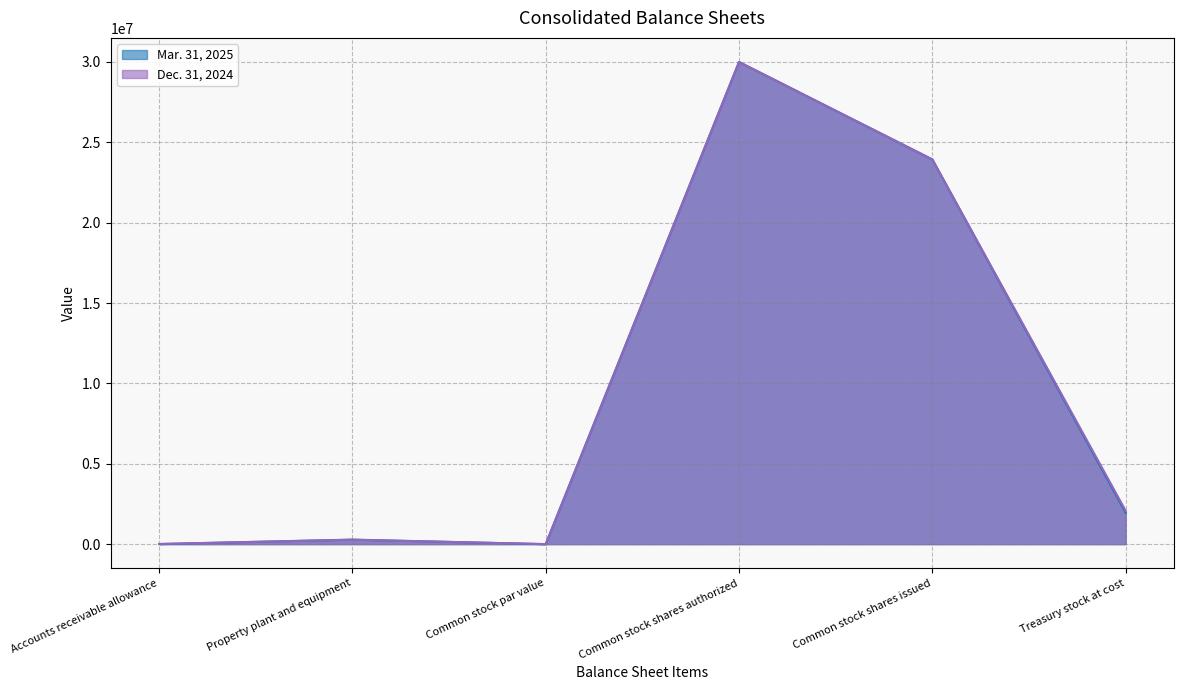

True or false: Mar. 31, 2025 has a value of 11939 at Accounts receivable allowance.

False